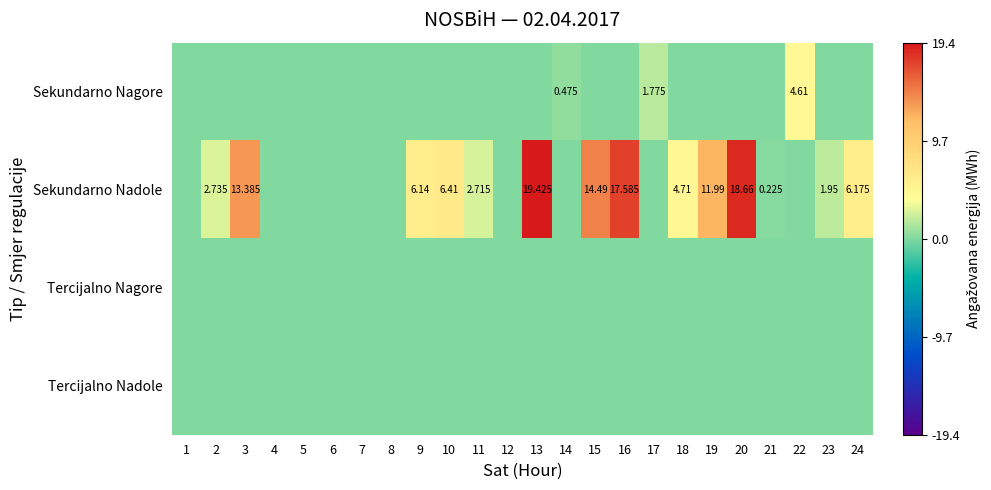

What is the total value across all series at 20?

18.7